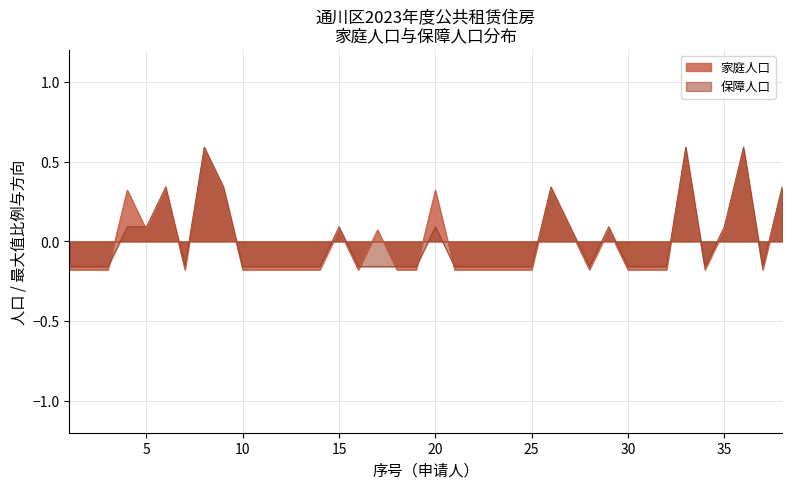

Where is the first local maximum for 保障人口?

6